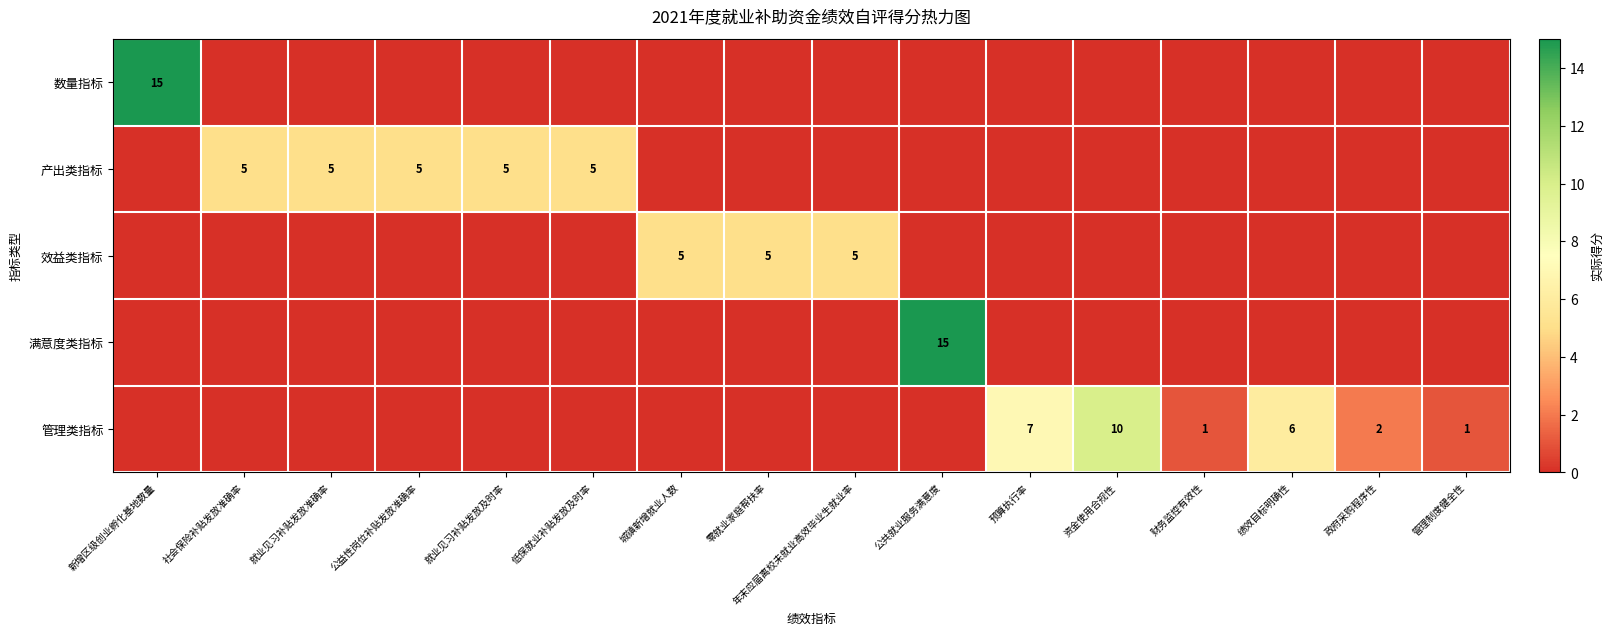

The 管理类指标 series shows 6 at 绩效目标明确性. True or false?

True